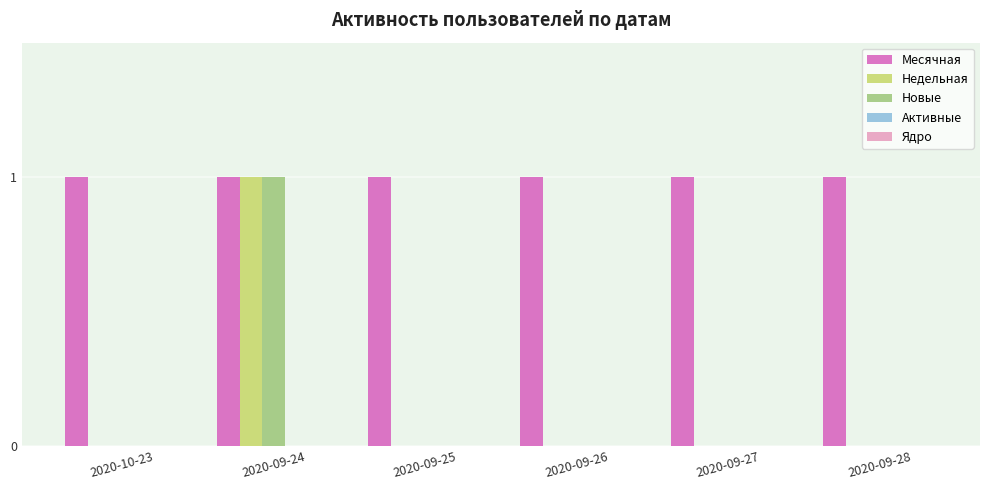

At which category is the sum across all series the highest?

2020-09-24